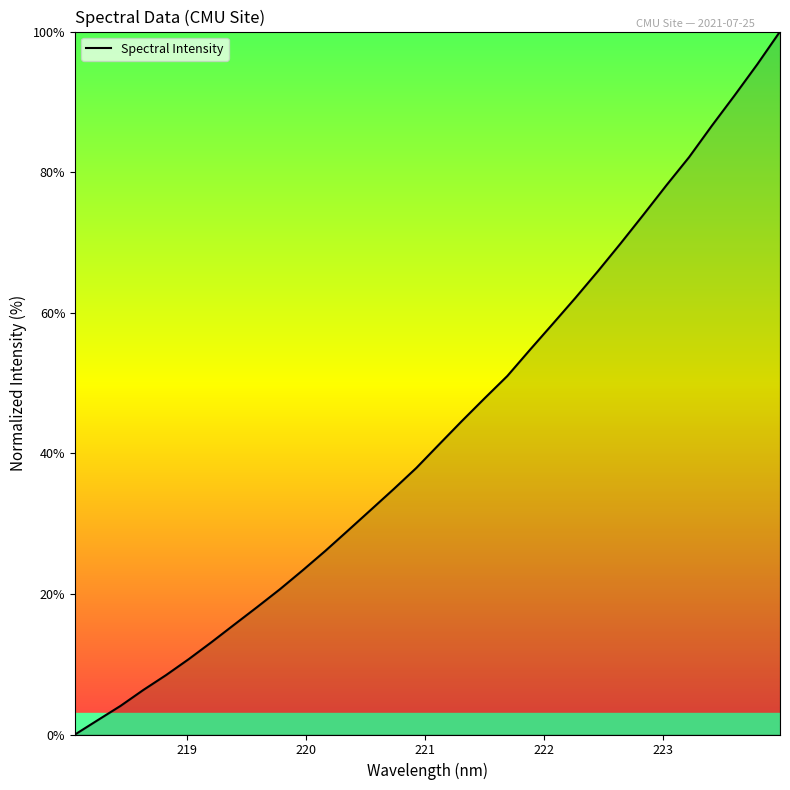

What is the value of the 4th point from the left?

6.3